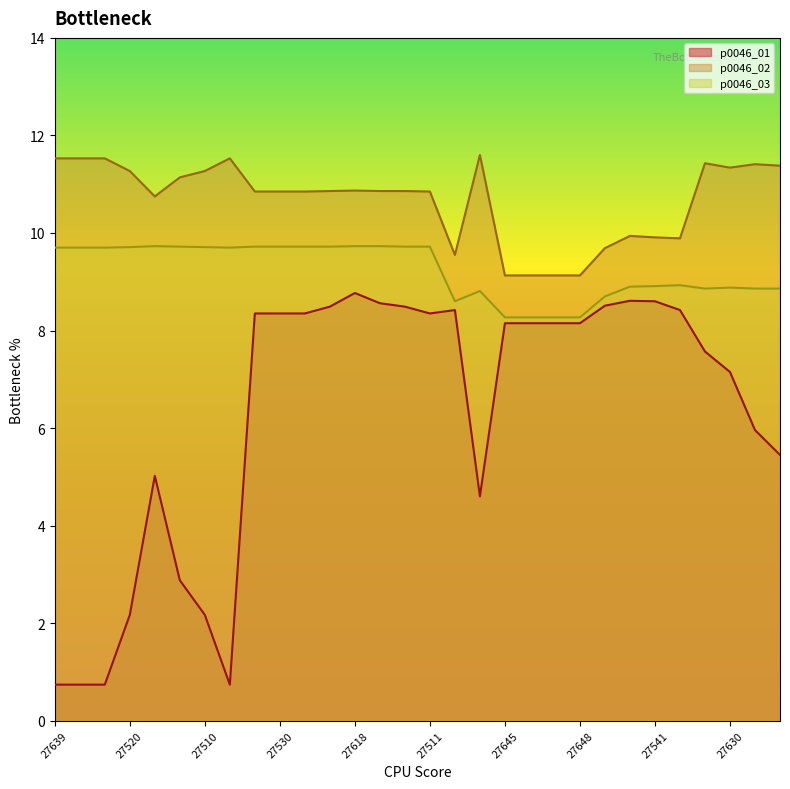

How many values in the p0046_02 series are below 10?

9